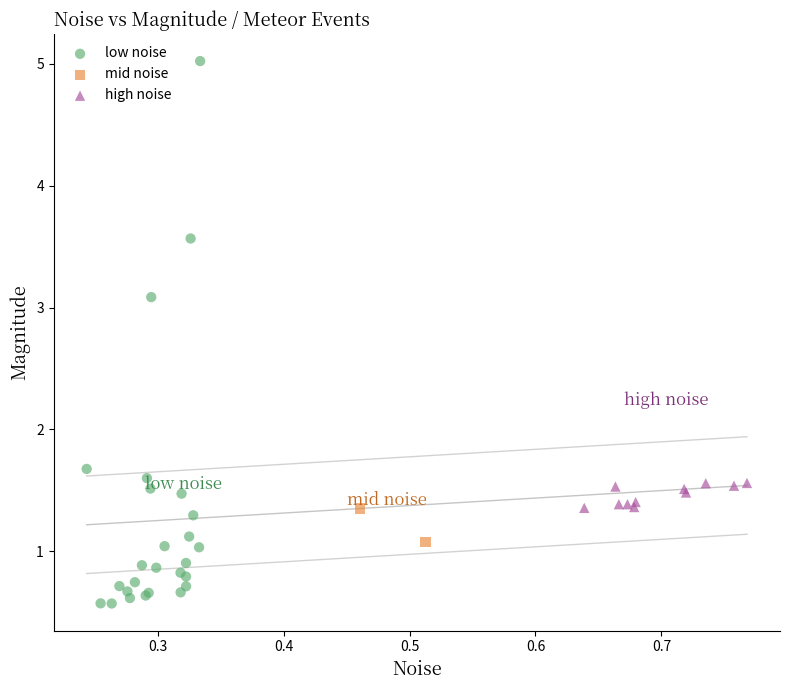

Which series has the largest Y range (max minus min)?

low noise